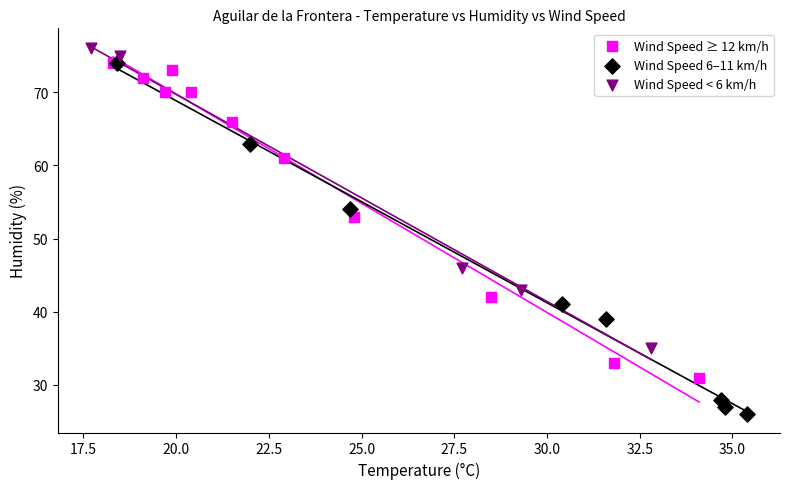

Which series has the largest Y range (max minus min)?

Wind Speed 6–11 km/h